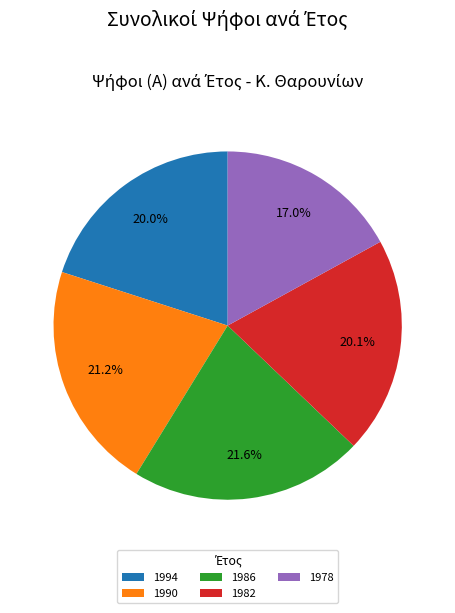

How many segments does this pie chart have?

5